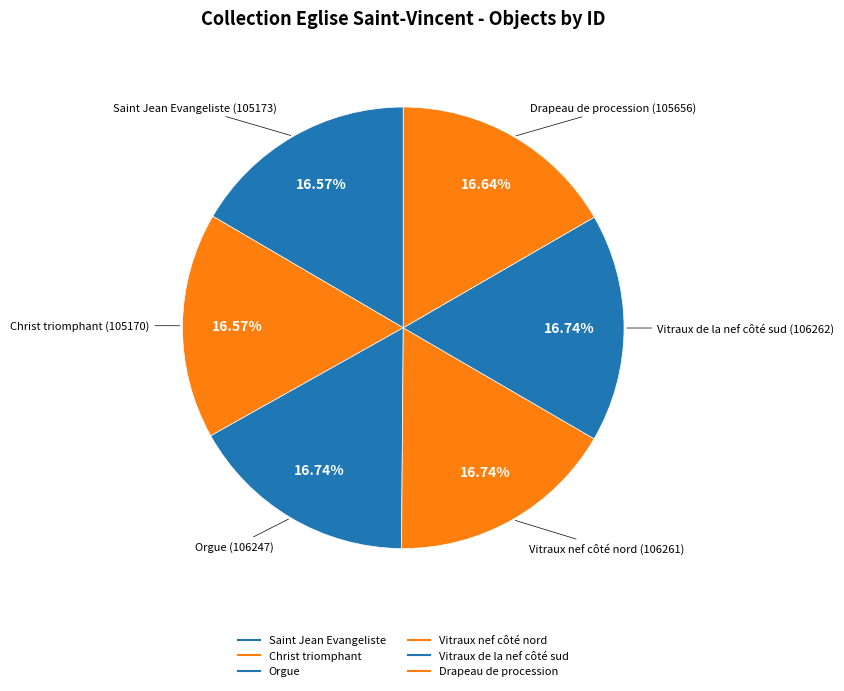

What percentage is the Vitraux nef côté nord slice, to the nearest percent?

17%